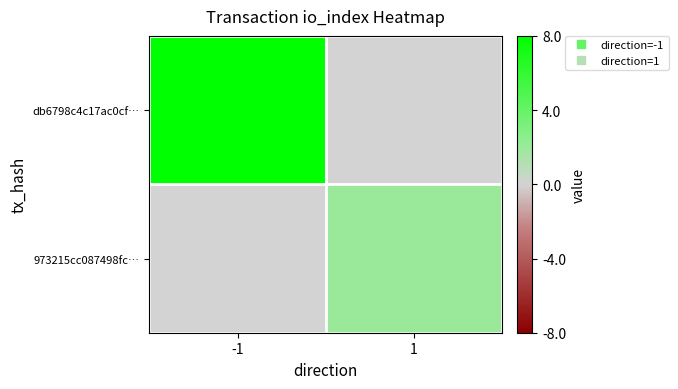

List the series in order of their overall mean, highest first.

db6798c4c17ac0cf…, 973215cc087498fc…